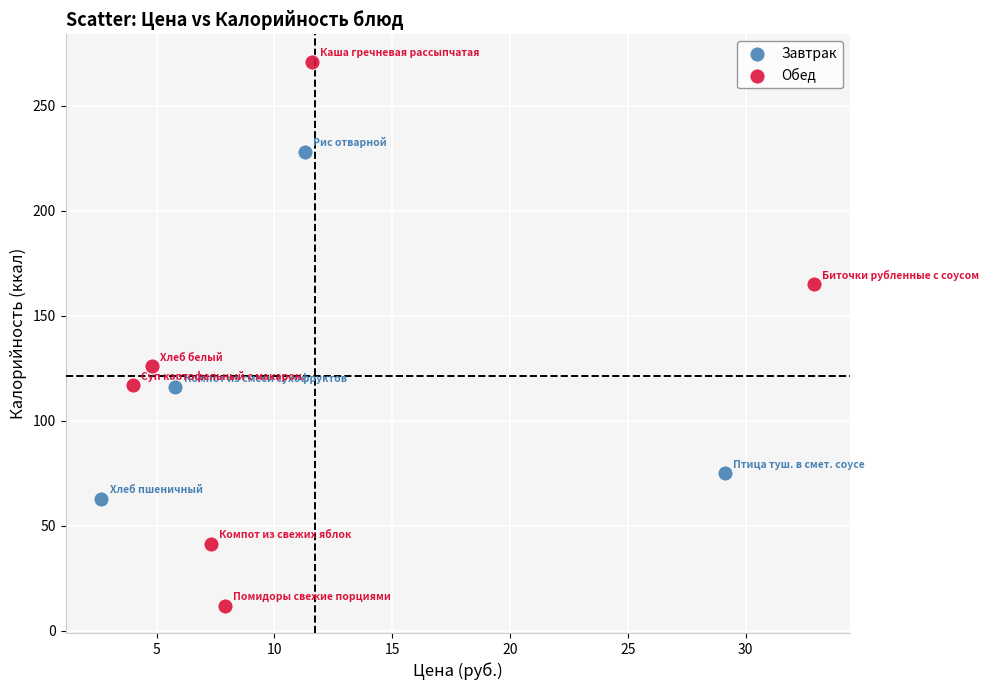

Which series has the largest Y range (max minus min)?

Обед